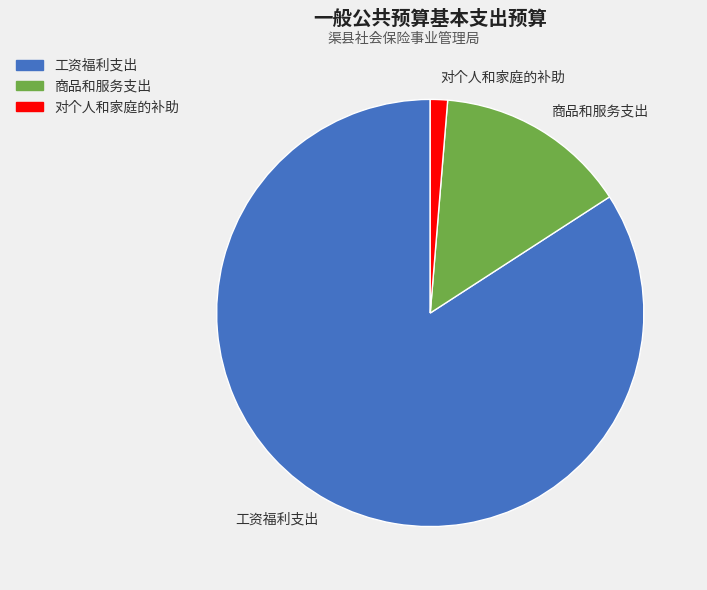

True or false: 商品和服务支出 accounts for 15% of the total.

True